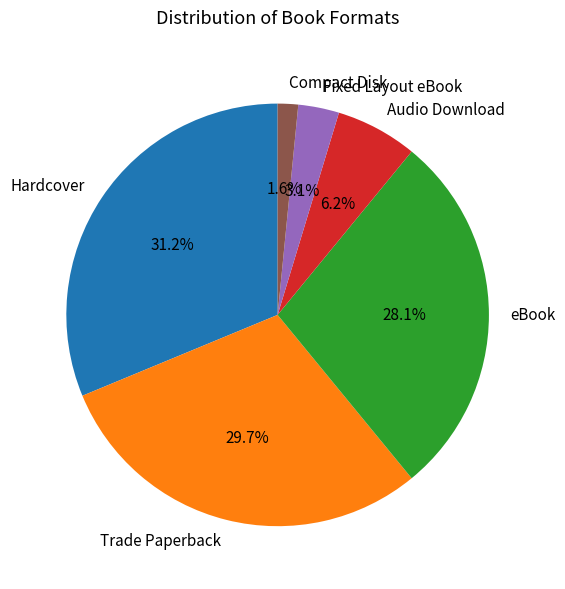

Between eBook and Compact Disk, which is larger?

eBook